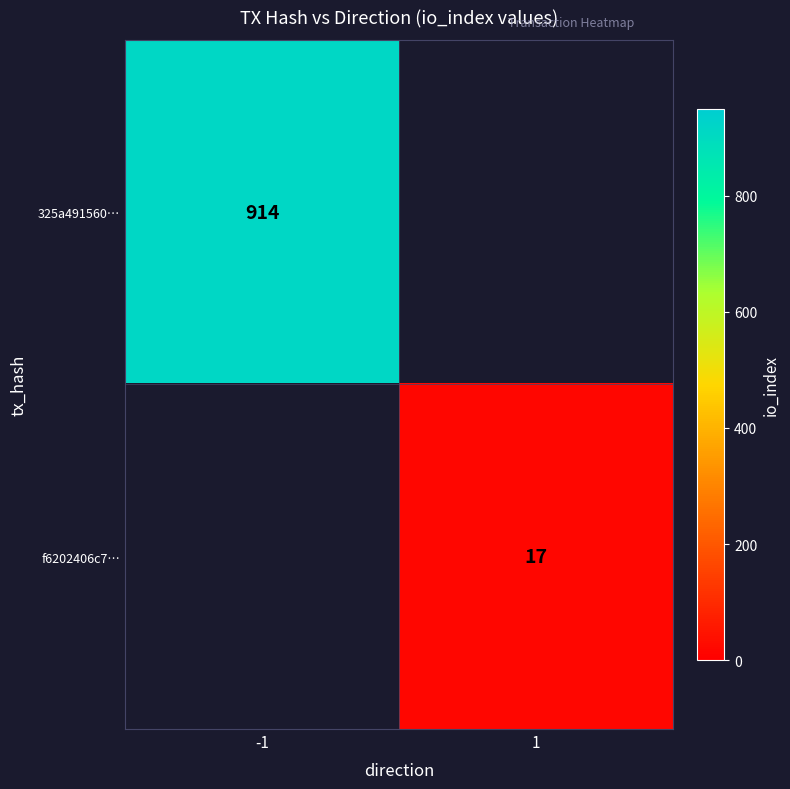

At how many categories does at least one series exceed 650?

1